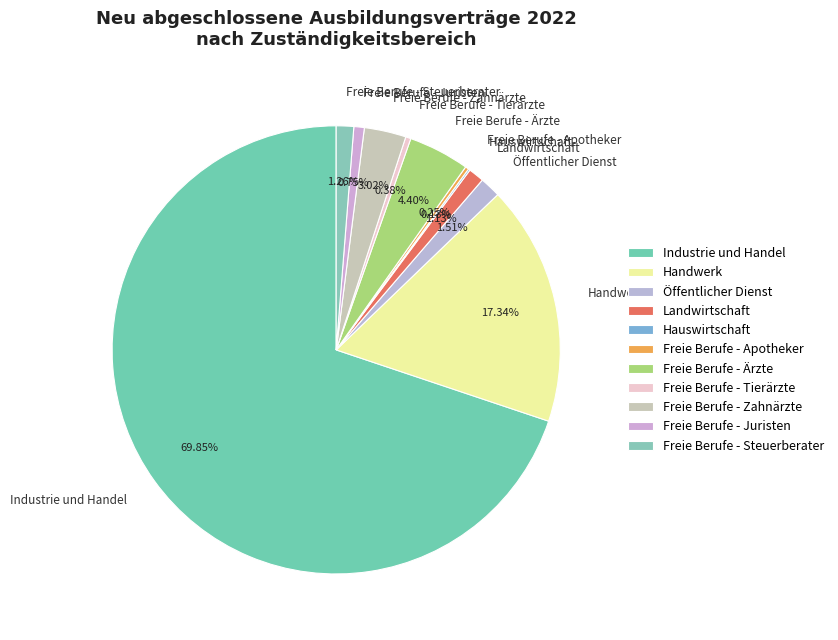

To the nearest percent, what is the difference between the Landwirtschaft and Freie Berufe - Ärzte slice percentages?

3%